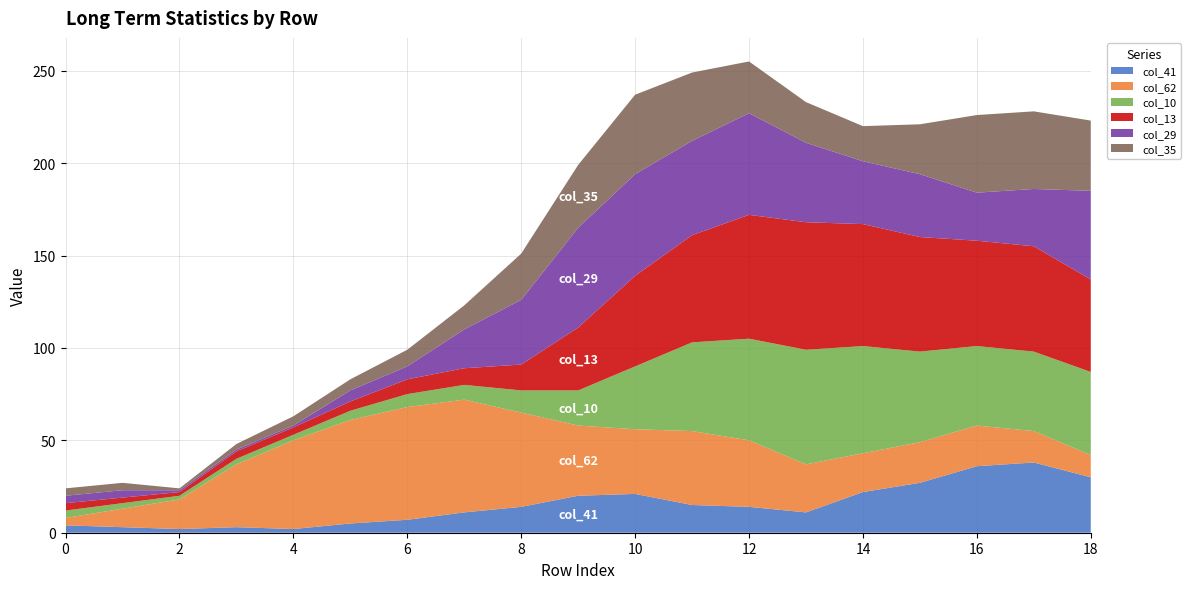

Reading left to right, what are all the values shown in this chart?

col_41: 0=4	1=3	2=2	3=3	4=2	5=5	6=7	7=11	8=14	9=20	10=21	11=15	12=14	13=11	14=22	15=27	16=36	17=38	18=30
col_62: 0=4	1=10	2=16	3=34	4=48	5=56	6=61	7=61	8=51	9=38	10=35	11=40	12=36	13=26	14=21	15=22	16=22	17=17	18=12
col_10: 0=4	1=3	2=2	3=3	4=3	5=5	6=7	7=8	8=12	9=19	10=34	11=48	12=55	13=62	14=58	15=49	16=43	17=43	18=45
col_13: 0=4	1=3	2=2	3=4	4=4	5=5	6=8	7=9	8=14	9=34	10=49	11=58	12=67	13=69	14=66	15=62	16=57	17=57	18=50
col_29: 0=4	1=4	2=1	3=1	4=1	5=6	6=7	7=21	8=35	9=54	10=55	11=51	12=55	13=43	14=34	15=34	16=26	17=31	18=48
col_35: 0=4	1=4	2=1	3=3	4=5	5=6	6=9	7=13	8=25	9=34	10=43	11=37	12=28	13=22	14=19	15=27	16=42	17=42	18=38